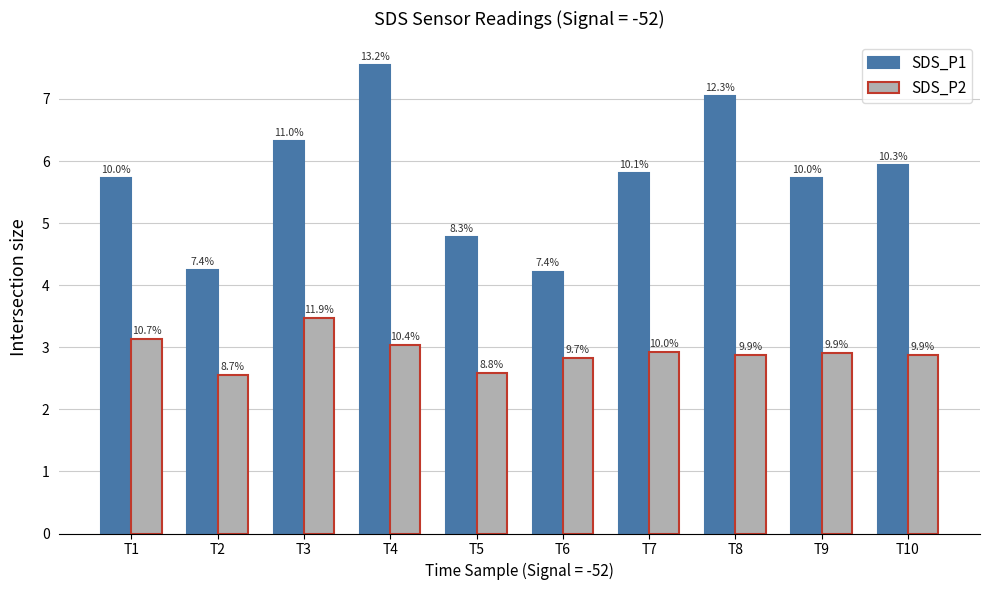

How many groups of bars are there?

10